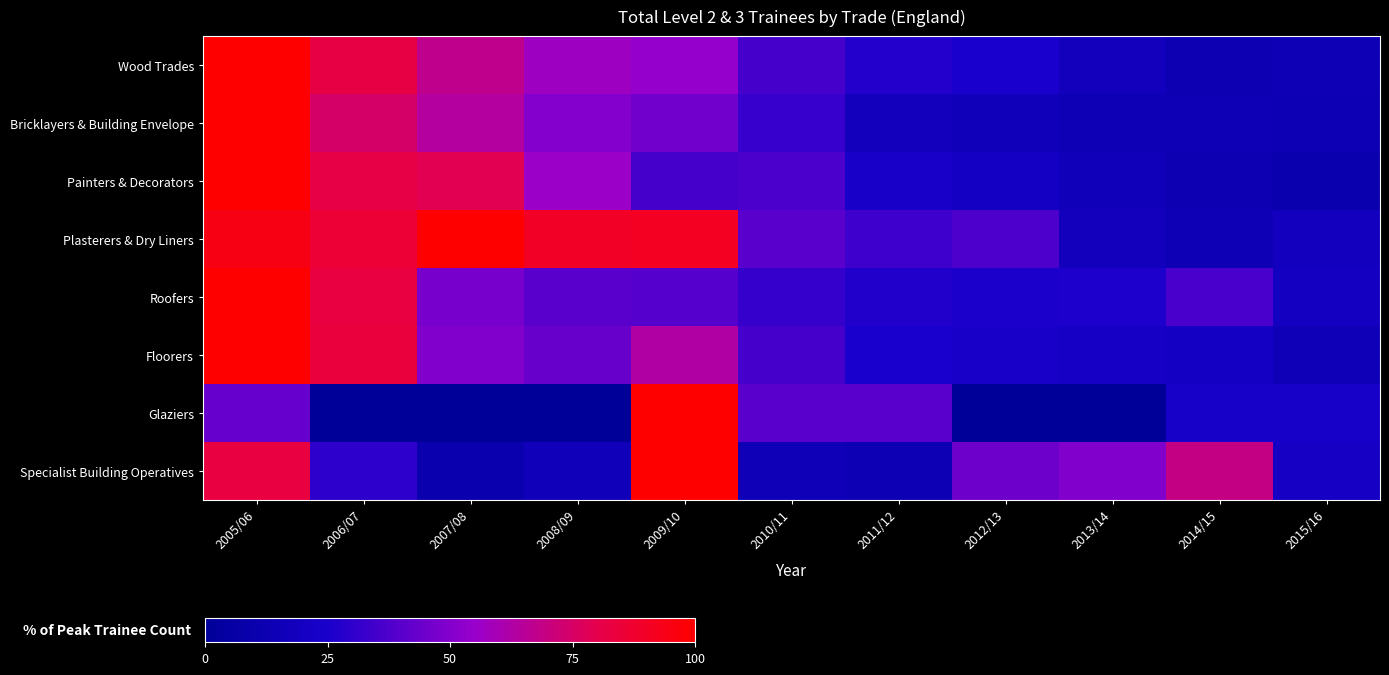

Between 2010/11 and 2011/12, which series saw the biggest shift?

Bricklayers & Building Envelope